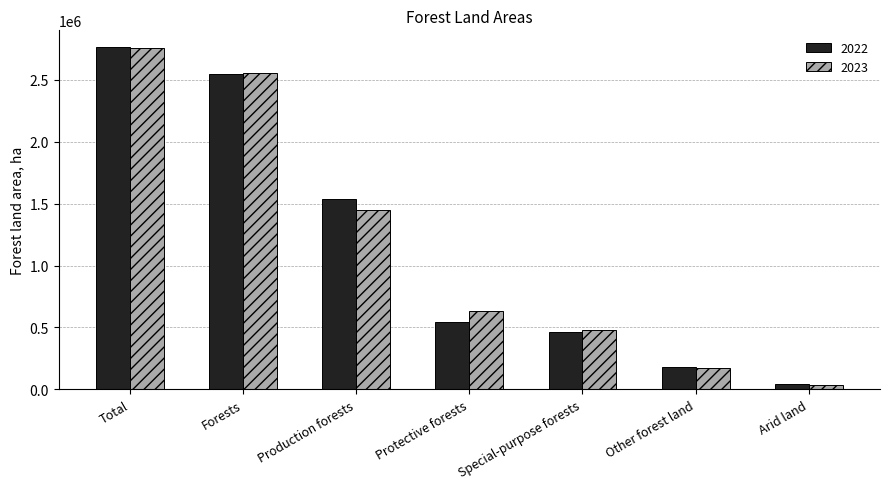

At which category is the sum across all series the highest?

Total